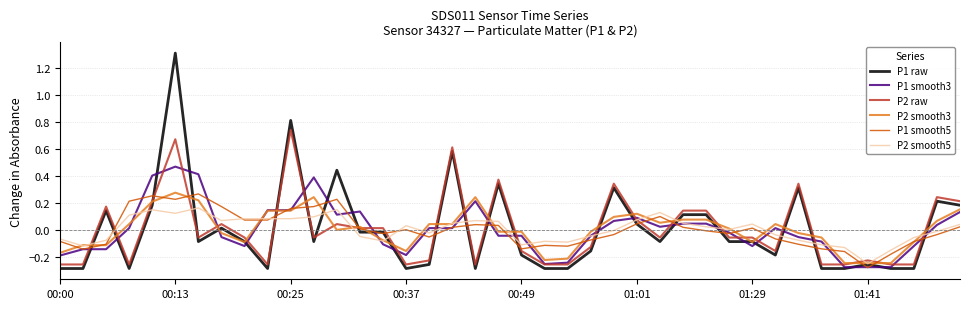

Which series has the widest spread of values?

P1 raw